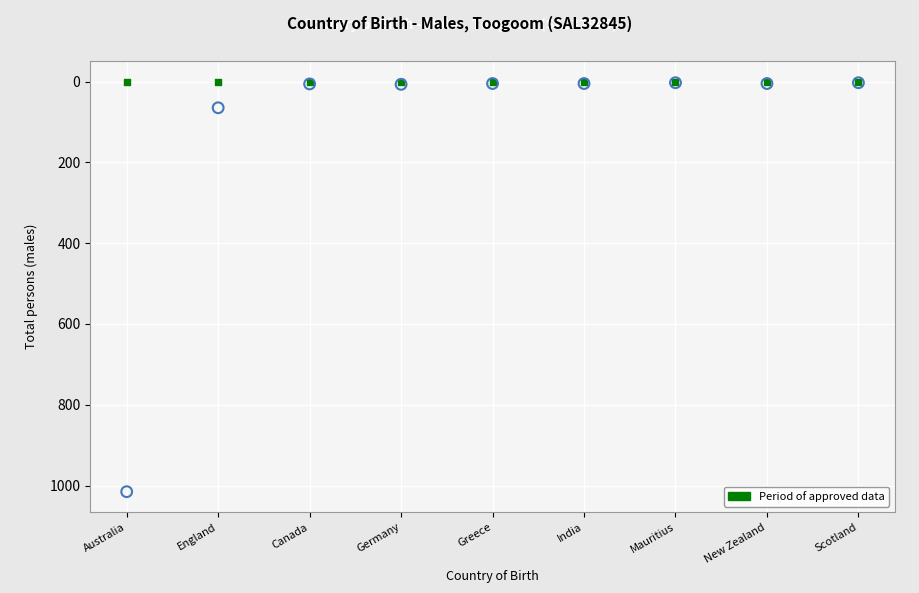

Across all series, what Y value is closest to 507?

65